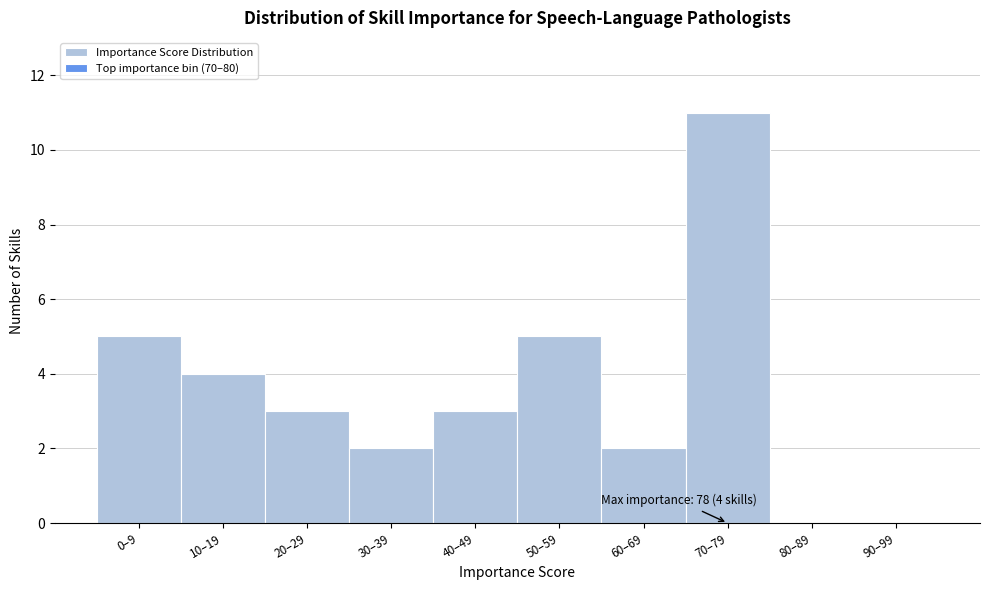

Reading left to right, extract all data points from this chart.

0–9=5	10–19=4	20–29=3	30–39=2	40–49=3	50–59=5	60–69=2	70–79=11	80–89=0	90–99=0